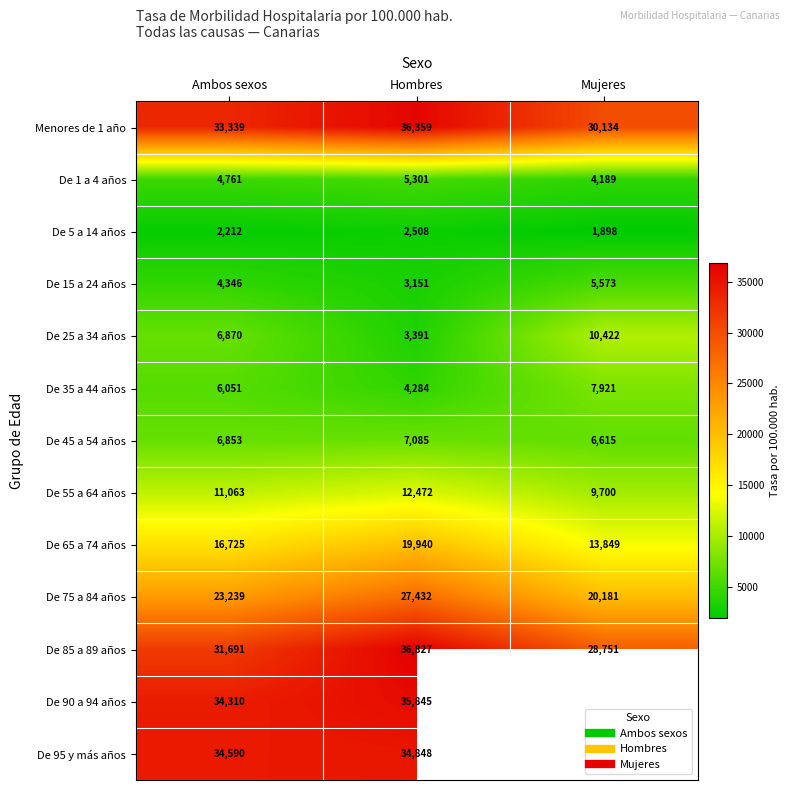

List the labels in order of De 35 a 44 años value, largest first.

Mujeres, Ambos sexos, Hombres